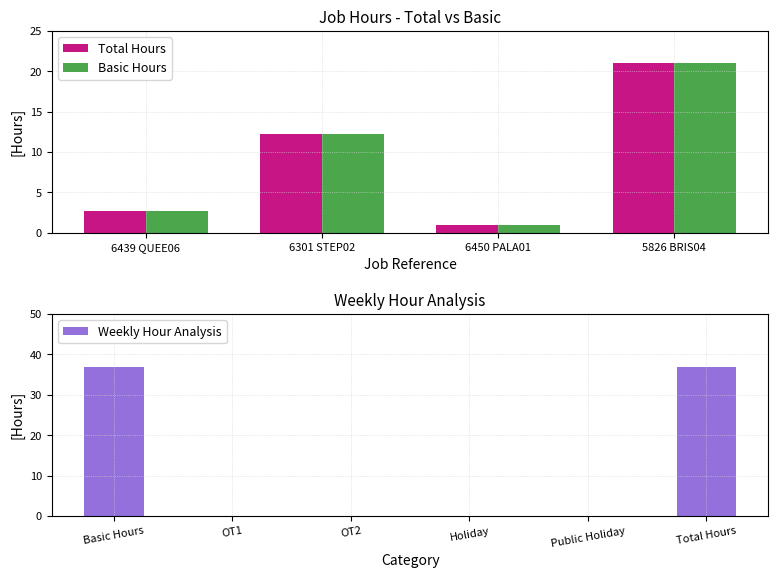

At how many categories does at least one series exceed 19?

1